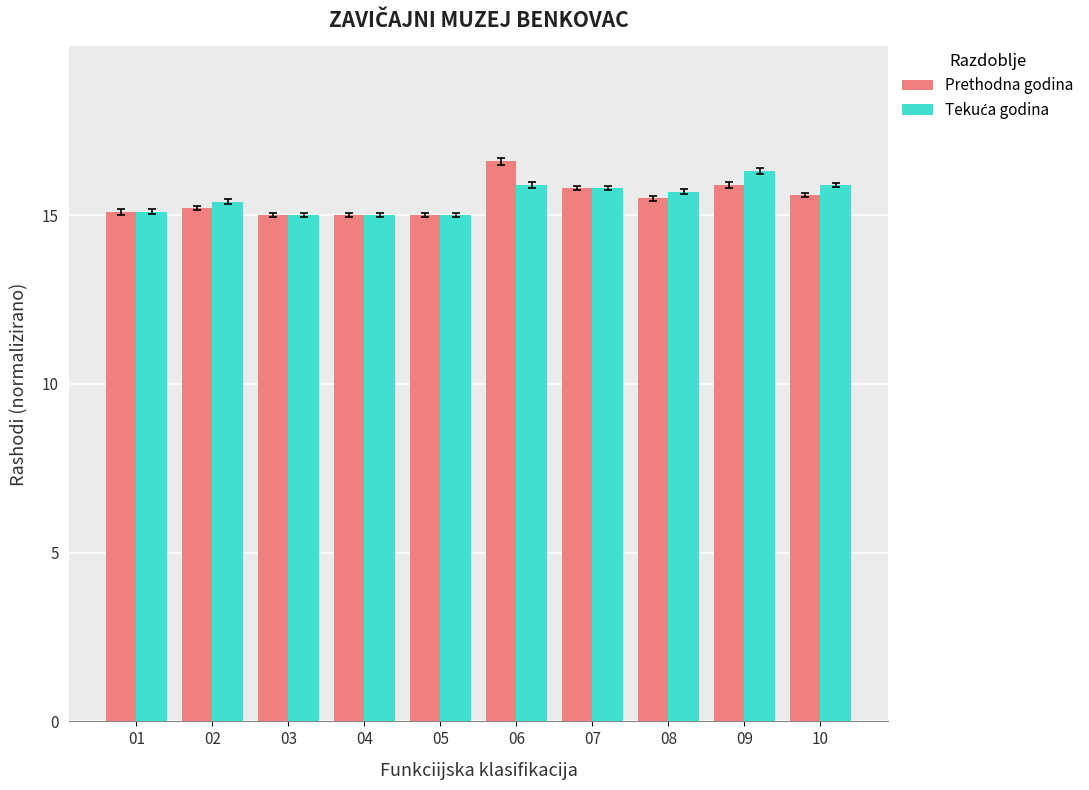

Reading left to right, transcribe all the data shown in this chart.

Prethodna godina: 01=15.1	02=15.2	03=15.0	04=15.0	05=15.0	06=16.6	07=15.8	08=15.5	09=15.9	10=15.6
Tekuća godina: 01=15.1	02=15.4	03=15.0	04=15.0	05=15.0	06=15.9	07=15.8	08=15.7	09=16.3	10=15.9